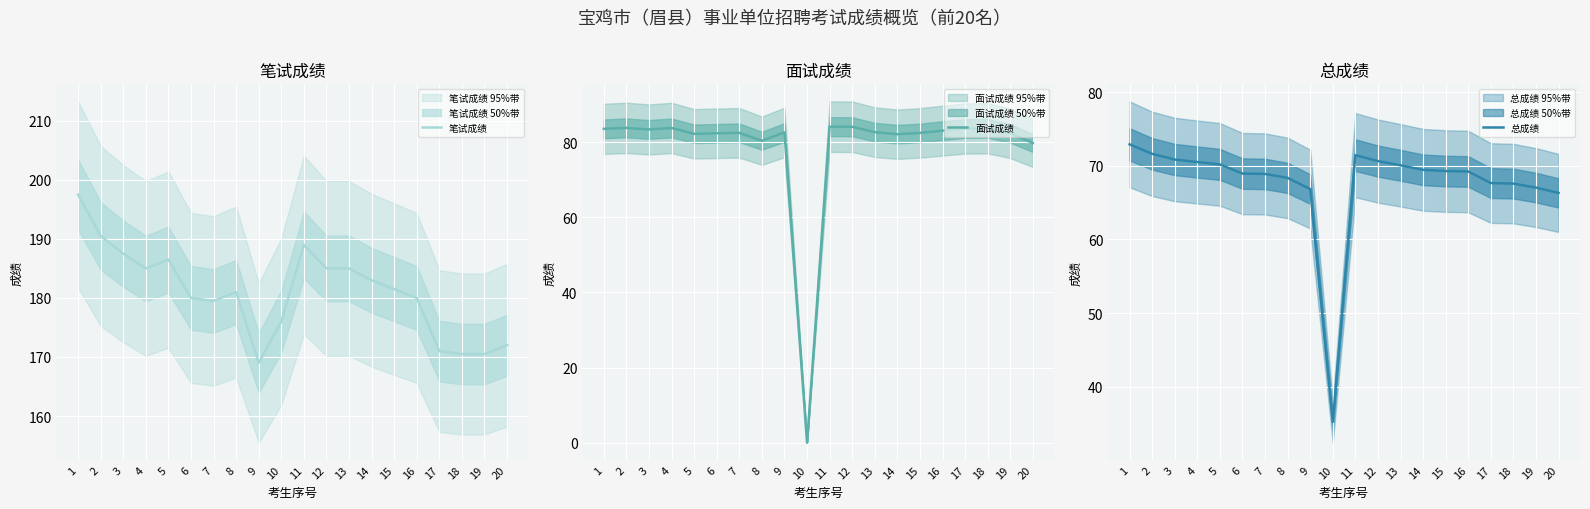

Which series has the largest total across all categories?

笔试成绩